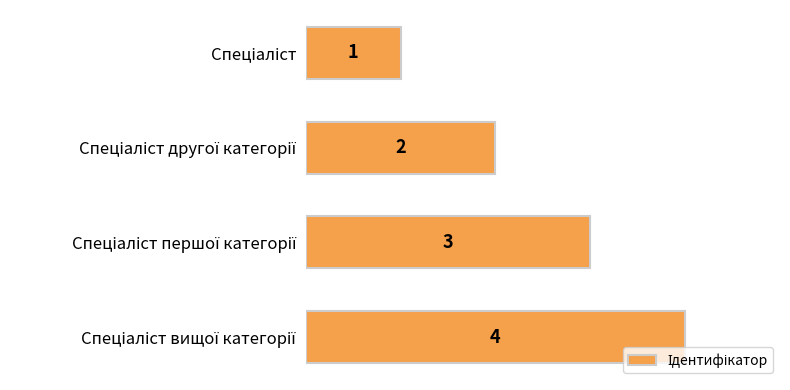

Count the values in the range 2 to 4.

3